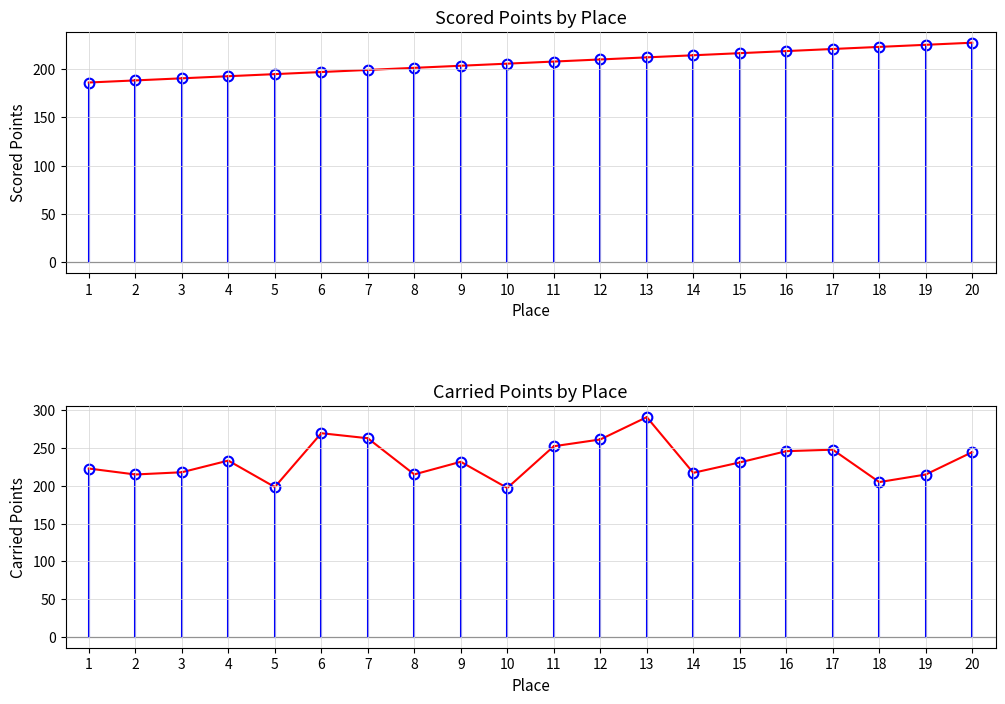

What is the value of the Scored Points point at the 4th from the left?

192.3